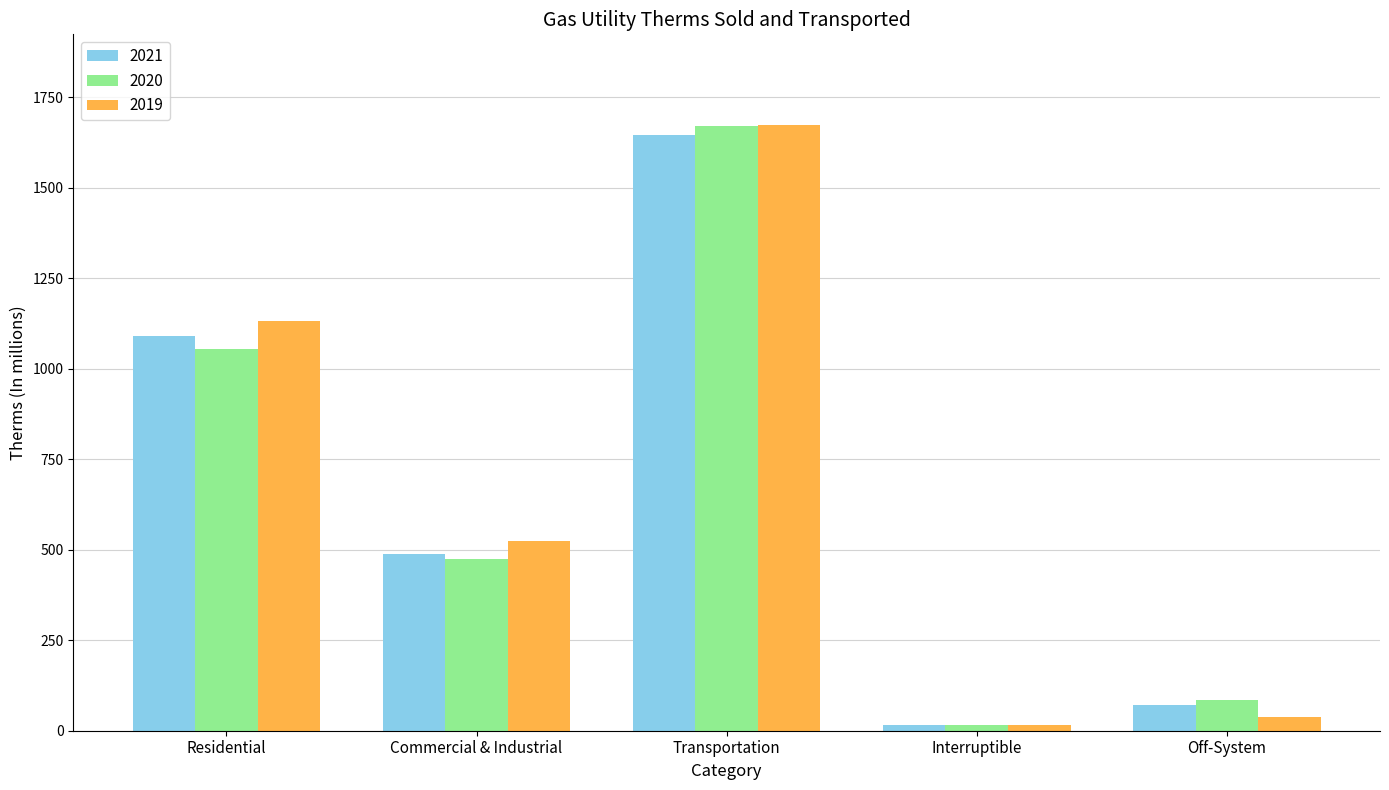

At which label does 2020 reach its minimum?

Interruptible